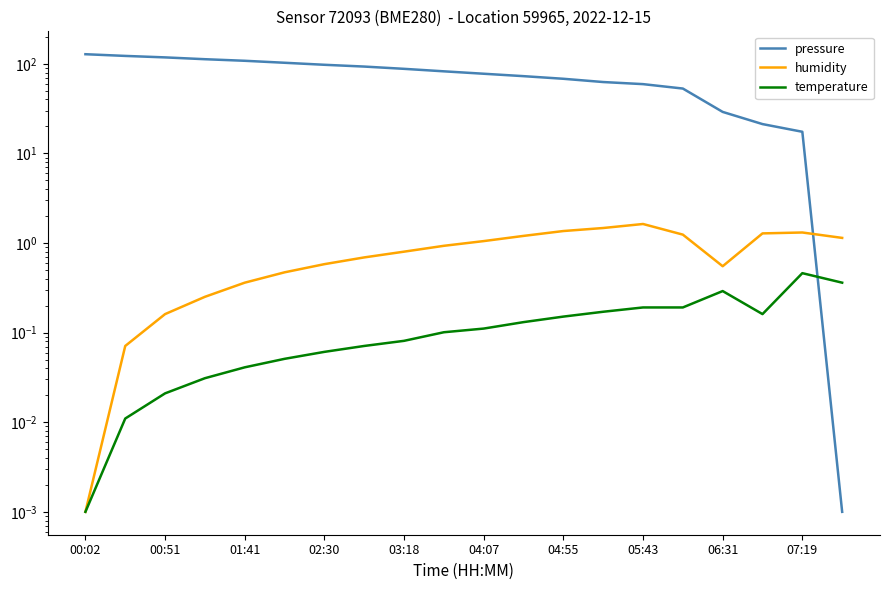

What position from the right is 13?

7